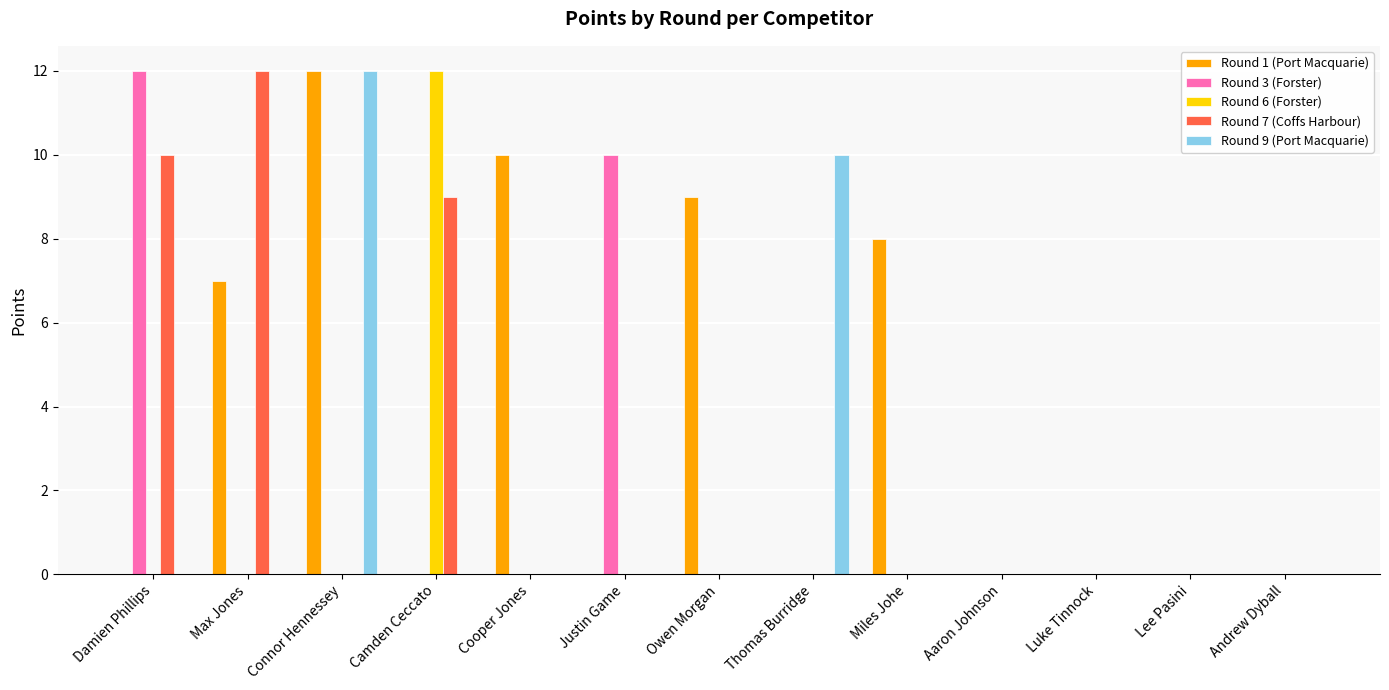

Which series changed the most between Camden Ceccato and Miles Johe?

Round 6 (Forster)